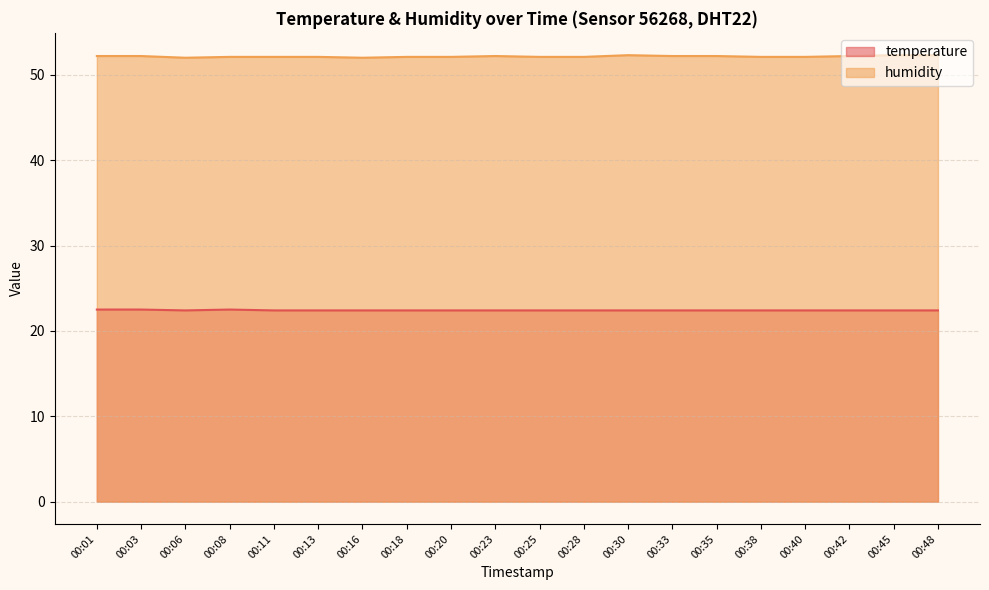

Rank the series by their average value, from highest to lowest.

humidity, temperature